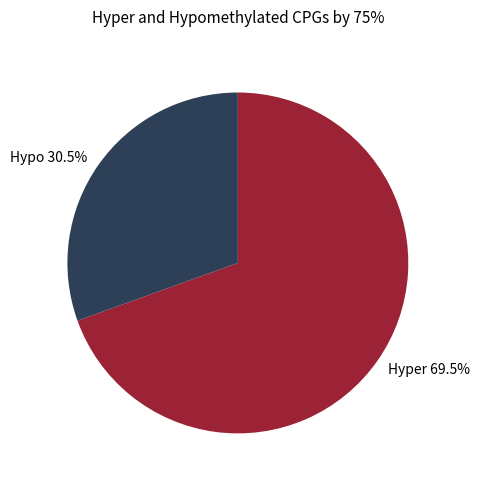

Which slice is the smallest?

Hypo 30.5%